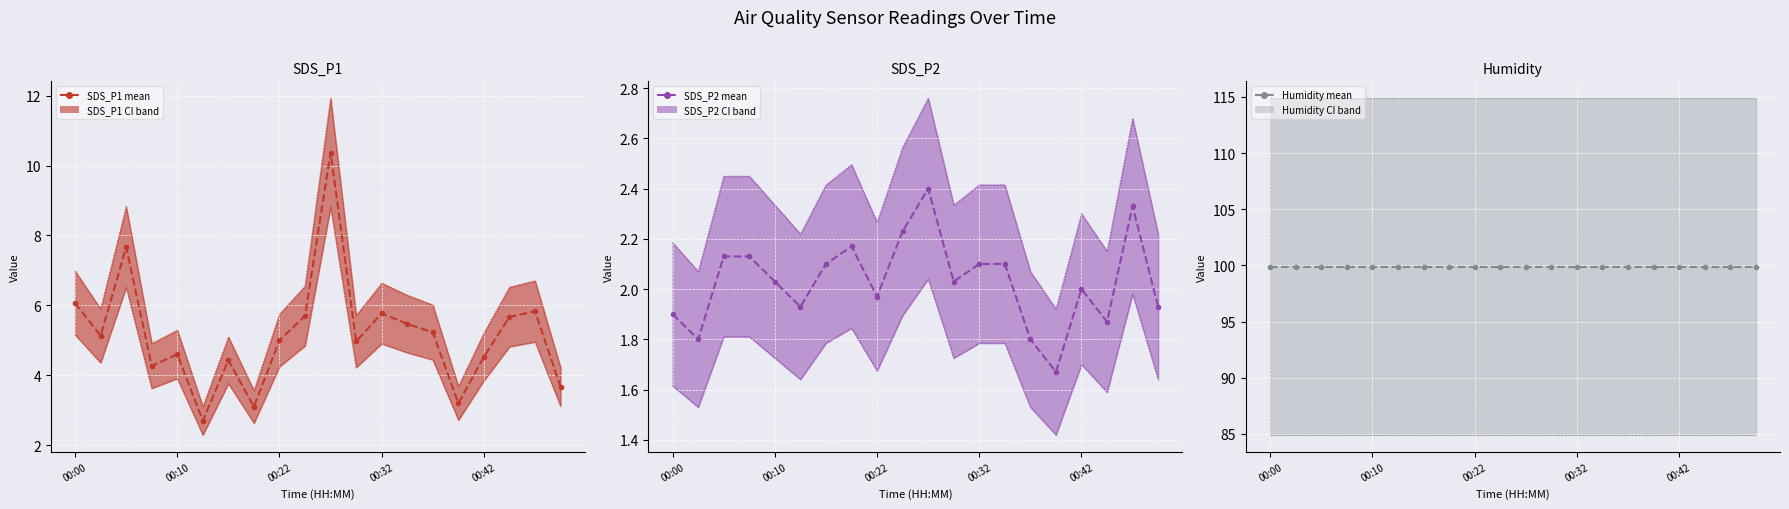

True or false: SDS_P1 and SDS_P2 cross at least once.

False